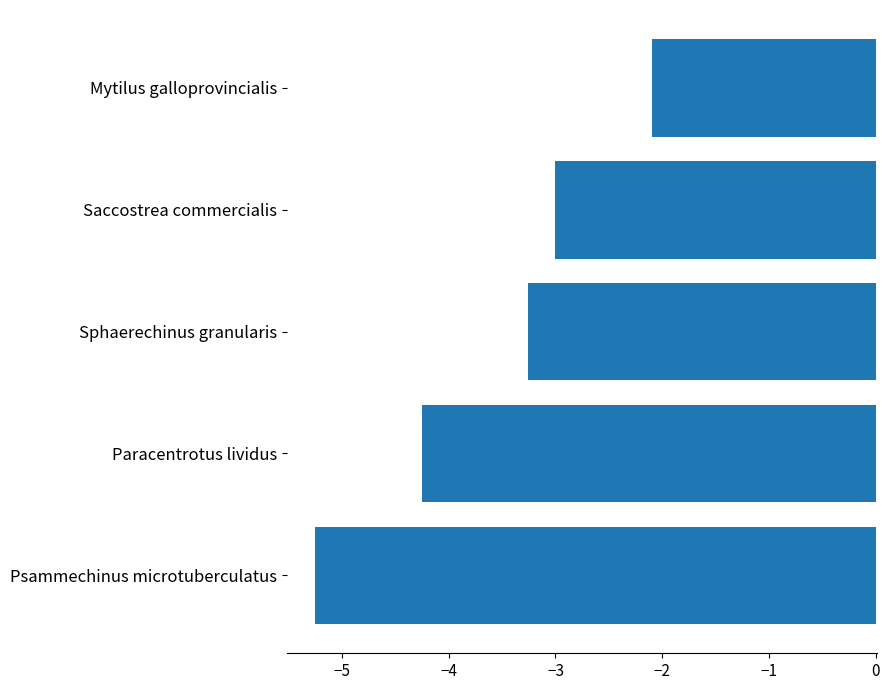

What is the maximum value shown in the chart?

-2.1